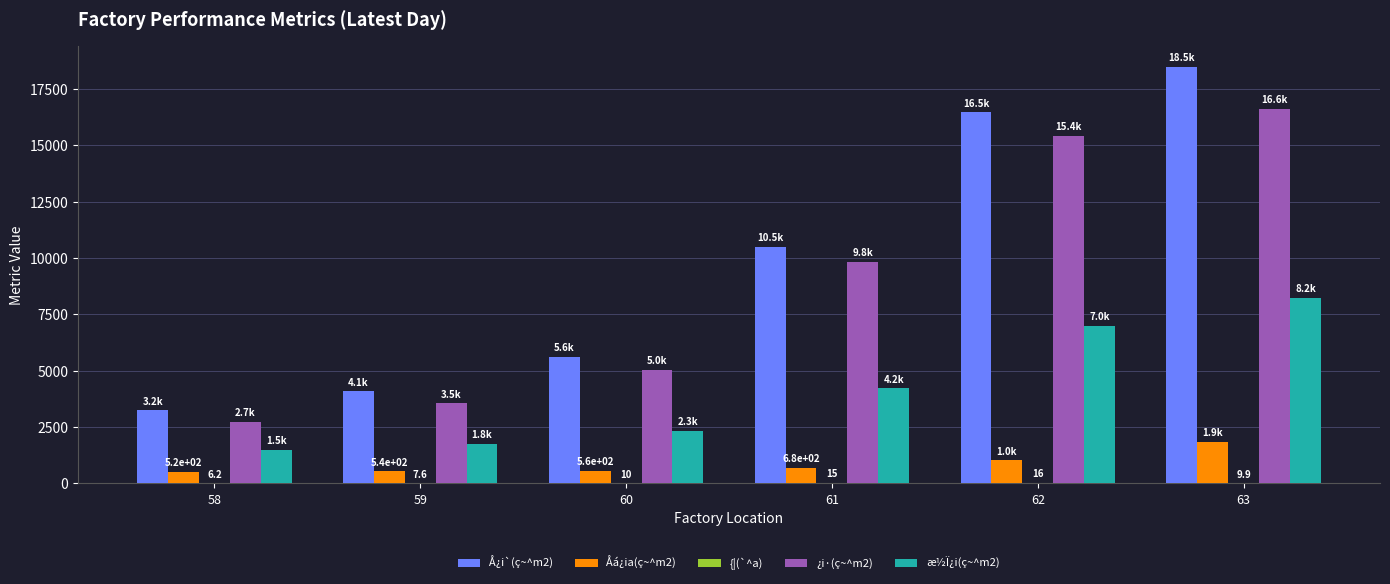

What is the maximum value shown in the chart?

18480.0